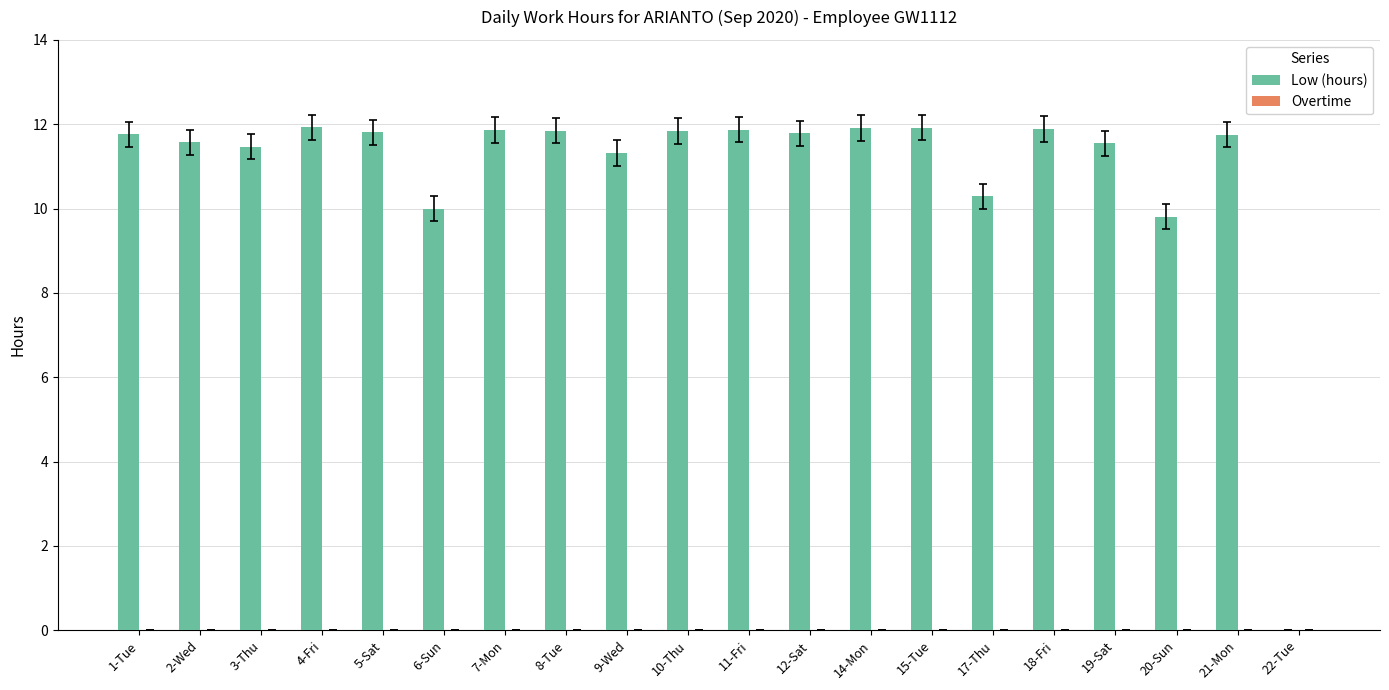

True or false: the data shows 3.5 at 10-Thu.

False